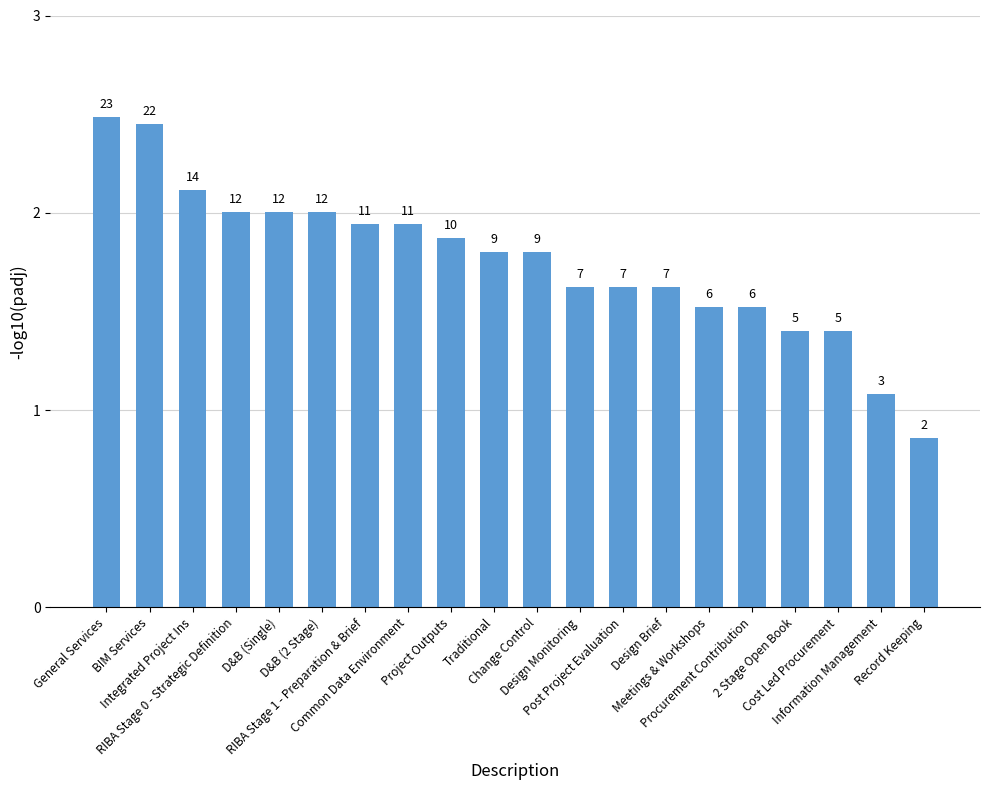

Which has a higher value, Integrated Project Ins or Information Management?

Integrated Project Ins